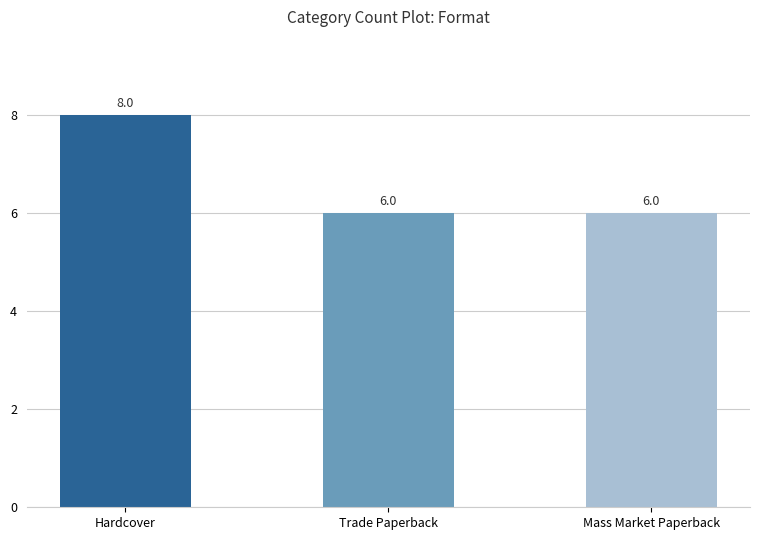

What is the change in value from Hardcover to Mass Market Paperback?

-2